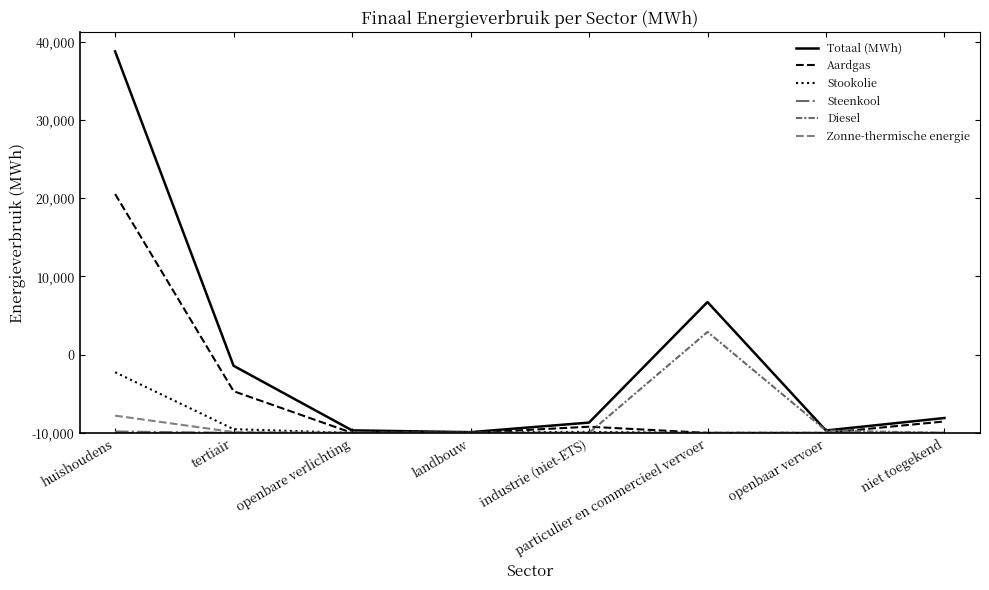

Which series has the widest spread of values?

Totaal (MWh)